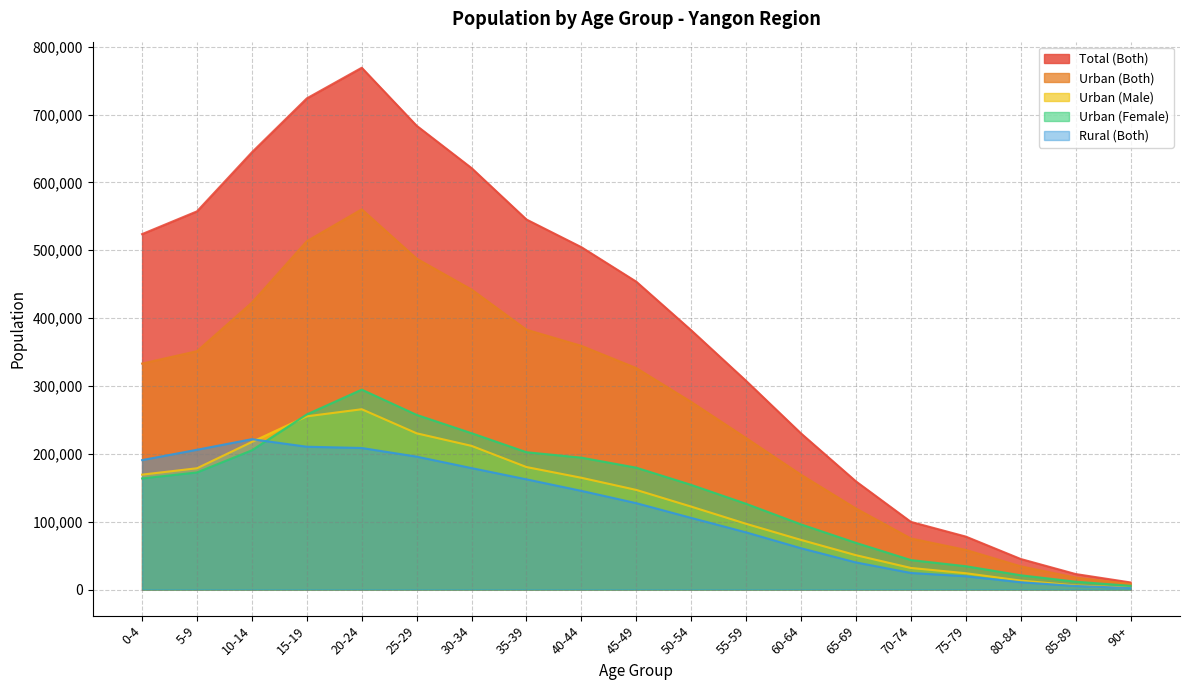

What is the label of the 17th point from the right?

10-14